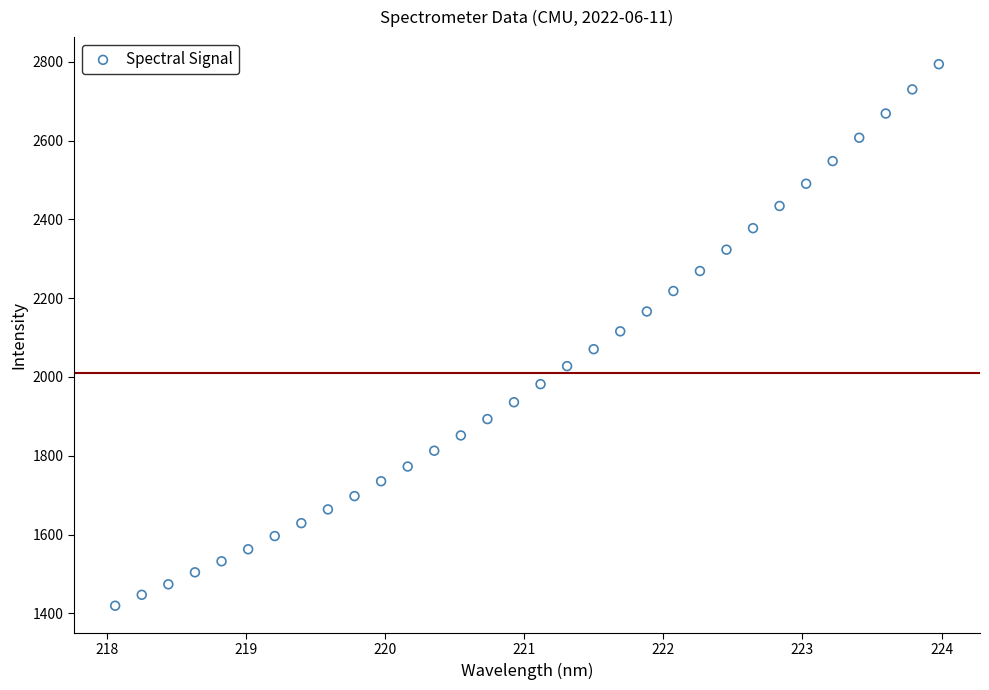

What is the range of Y values (max minus min)?

1374.5